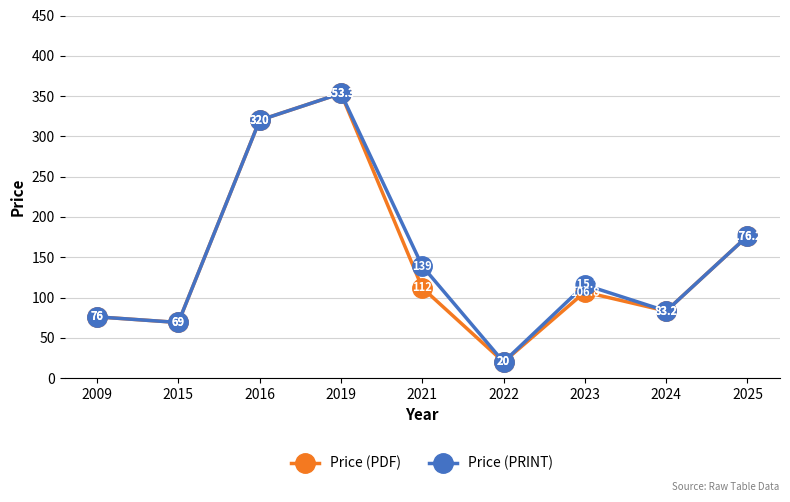

What is the value of the Price (PRINT) point at the 5th from the left?

139.0